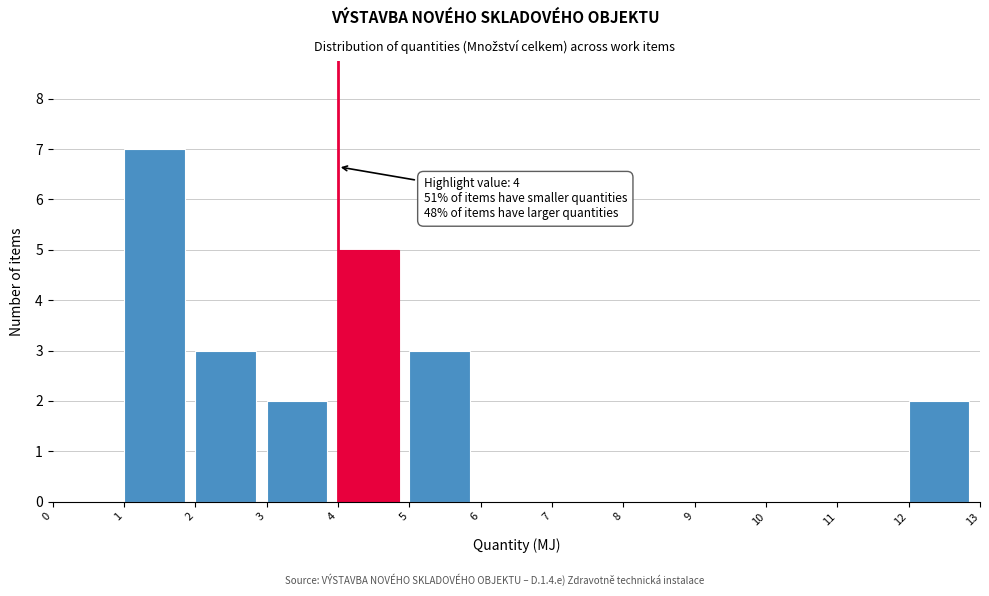

Which range on the x-axis has the tallest bar?

1 to 2